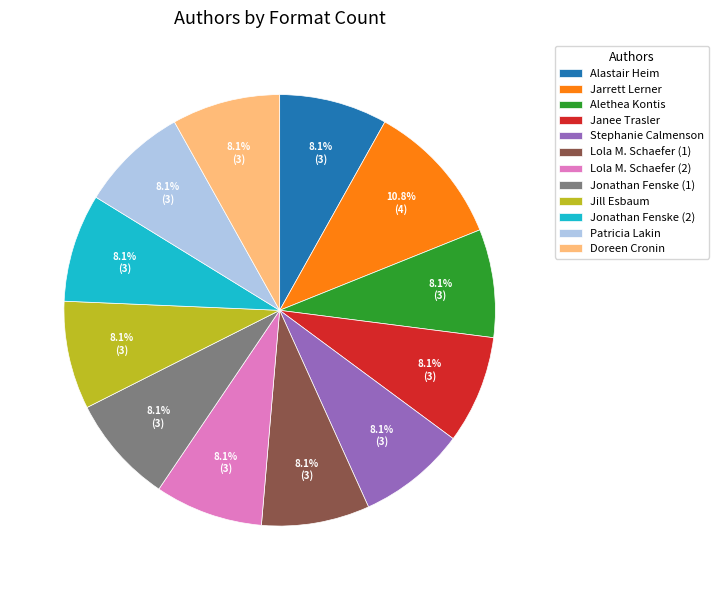

Does any single category account for the majority?

No